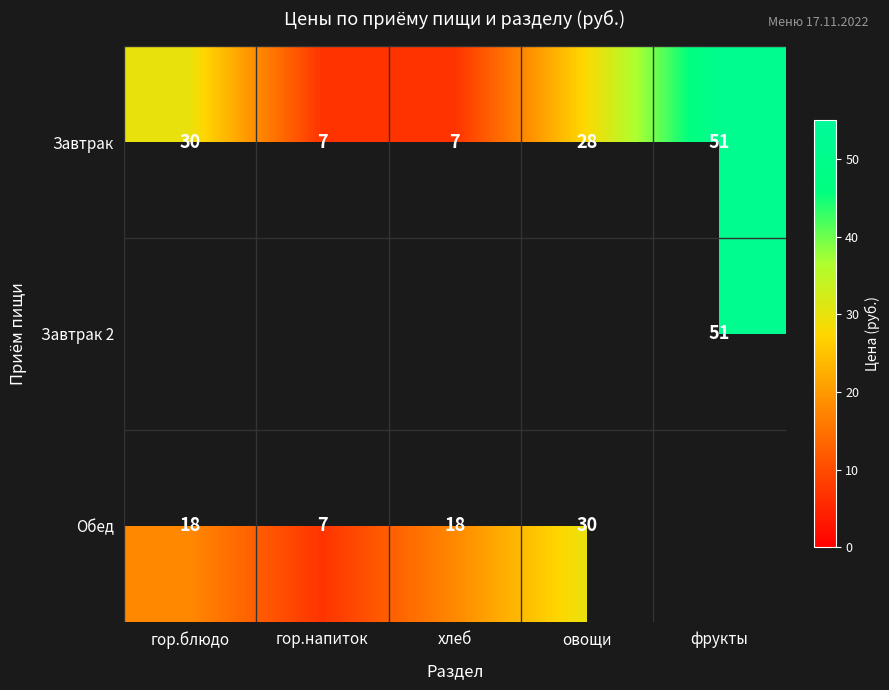

The Завтрак 2 series shows 30.9 at фрукты. True or false?

False